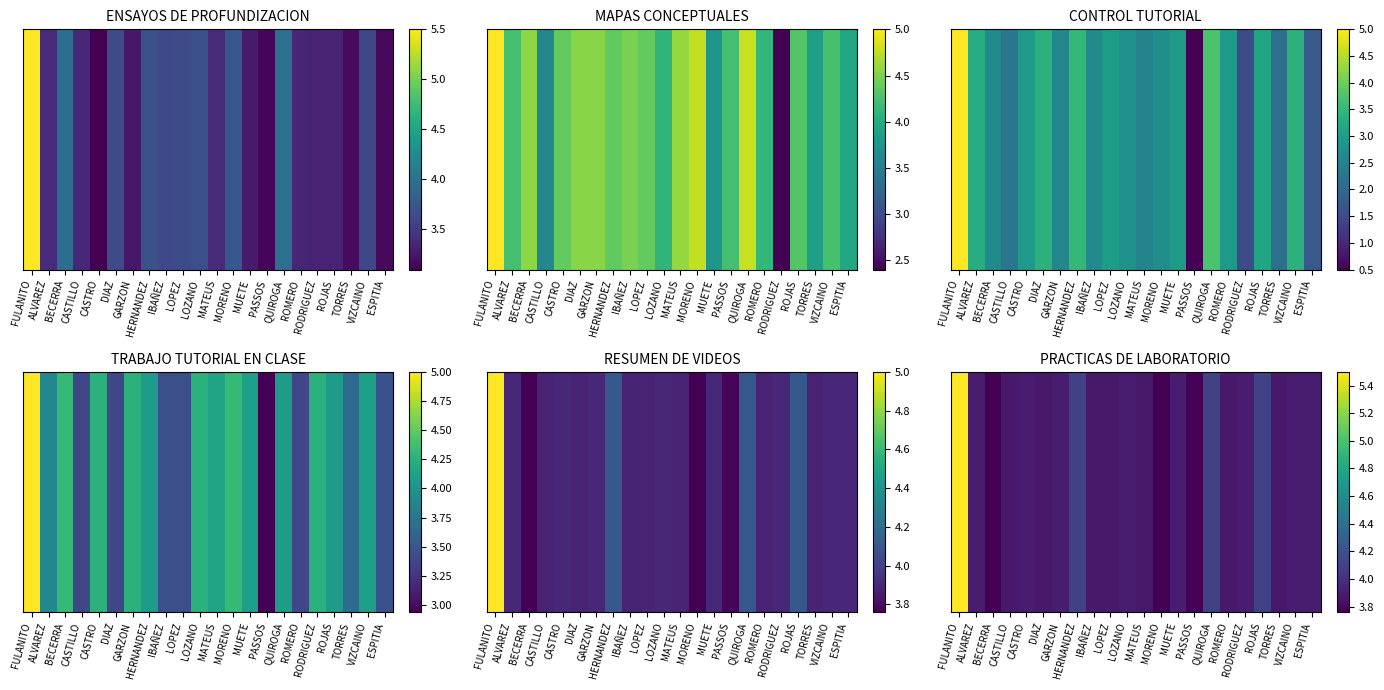

What is the maximum value shown in the chart?

5.5